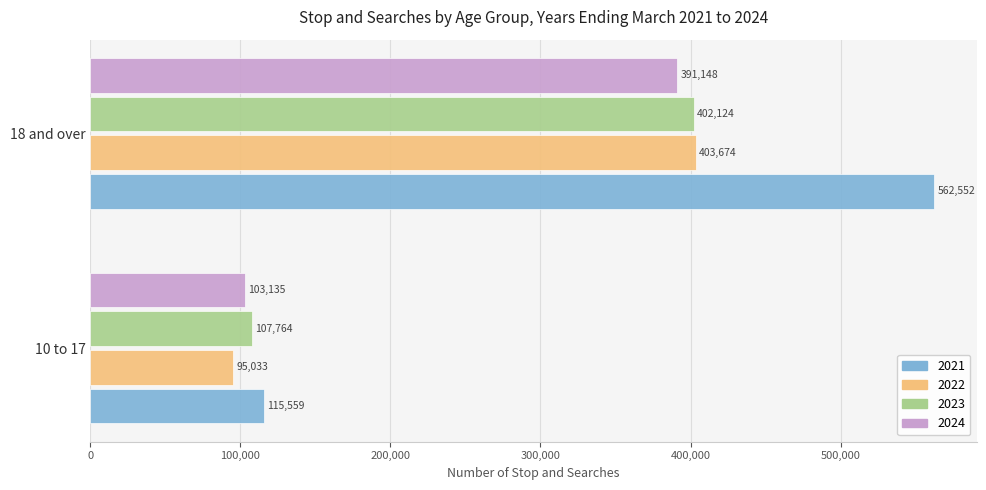

What is the spread (max minus min) of values at 18 and over?

171404